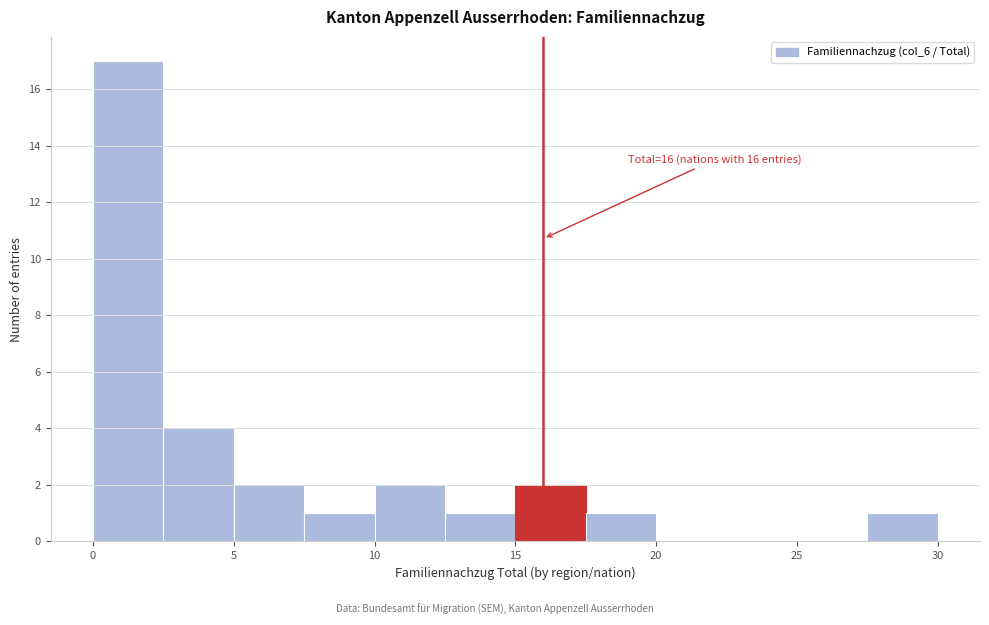

Over which range of the x-axis is the bar tallest?

0.0 to 2.5